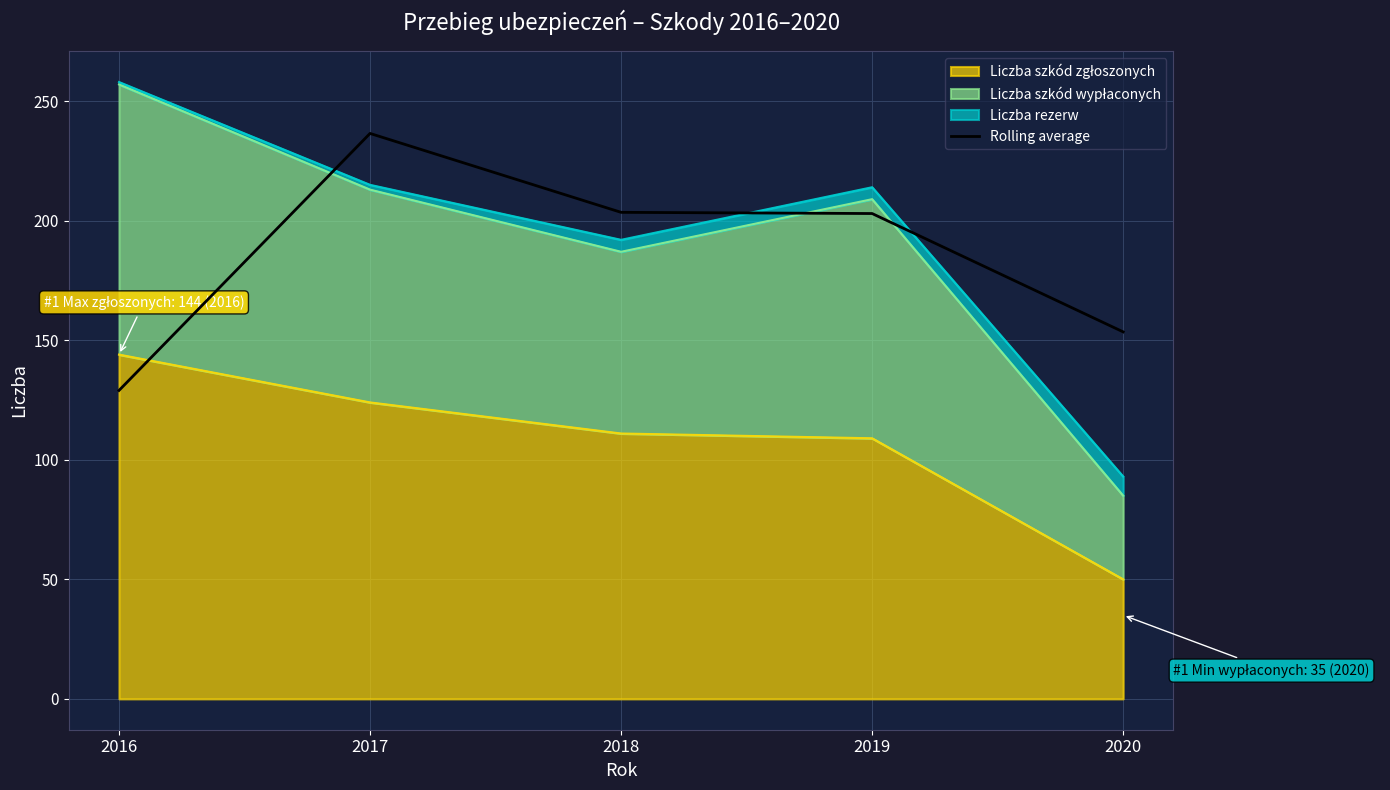

What is the average value?

185.1